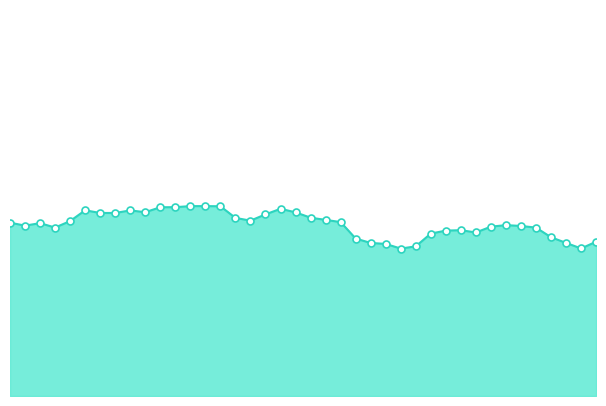

Which series contains the highest Y value?

avg signal line